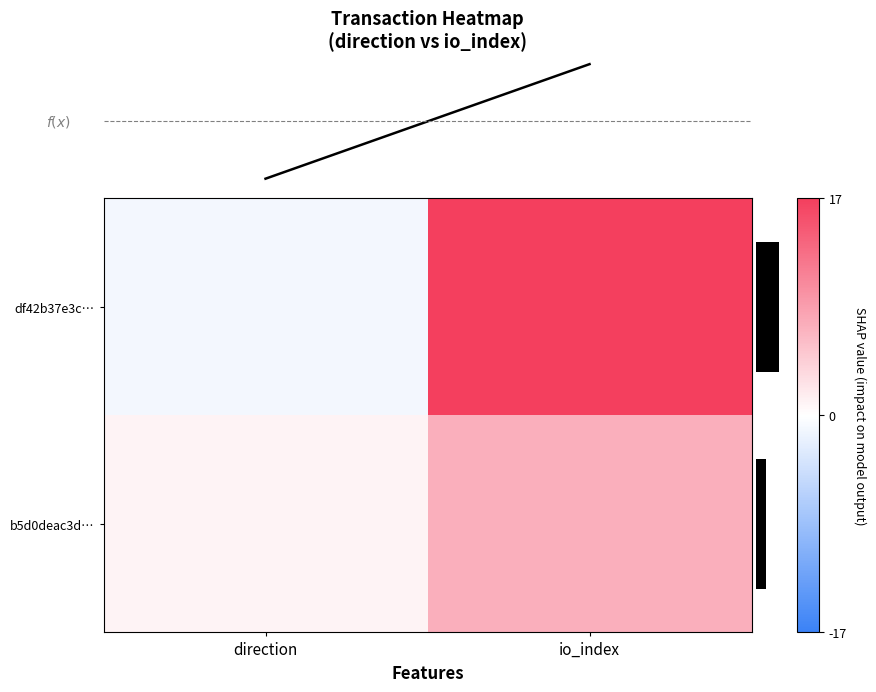

True or false: b5d0deac3d45b2dae3dd14af94c32be8d081ce7 has a value of 2 at 0.

False